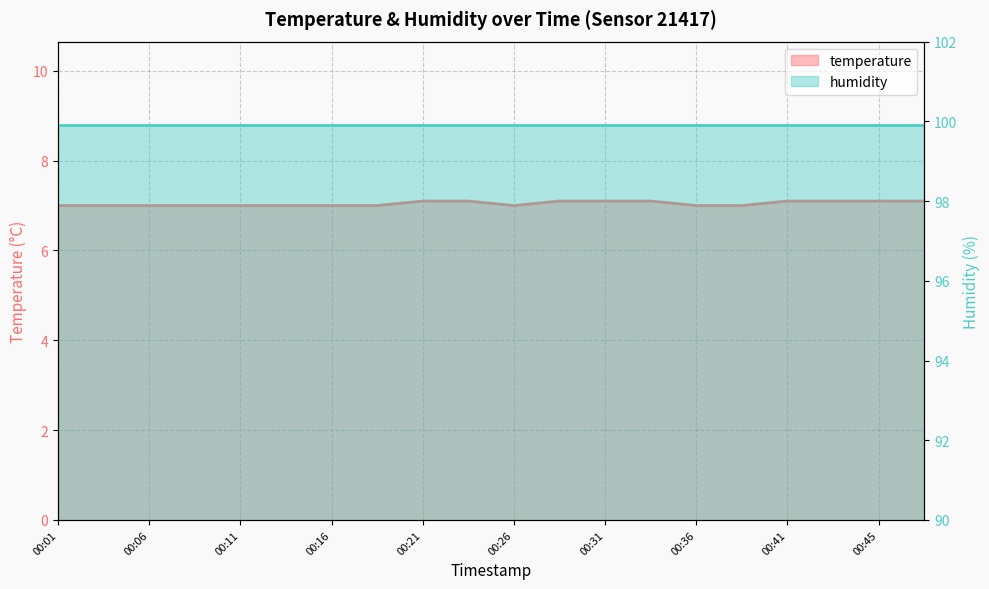

What is the value of the 17th point from the left?

7.1